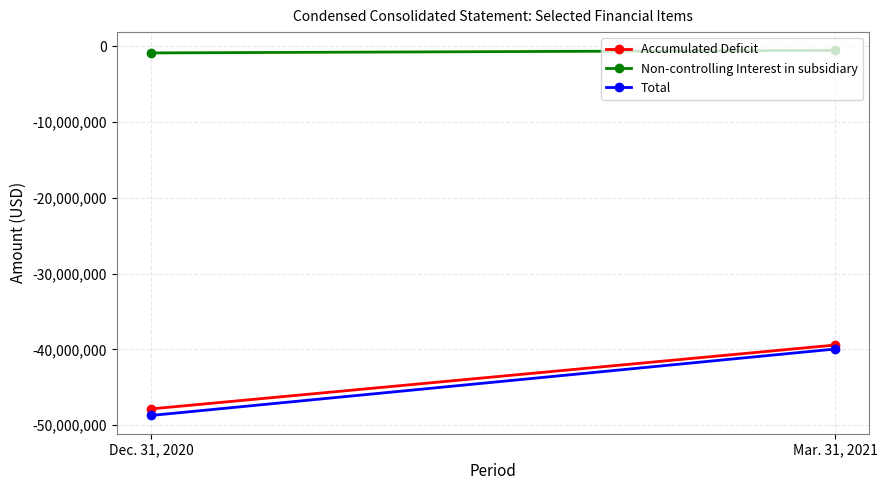

What is the spread (max minus min) of values at Mar. 31, 2021?

39433512